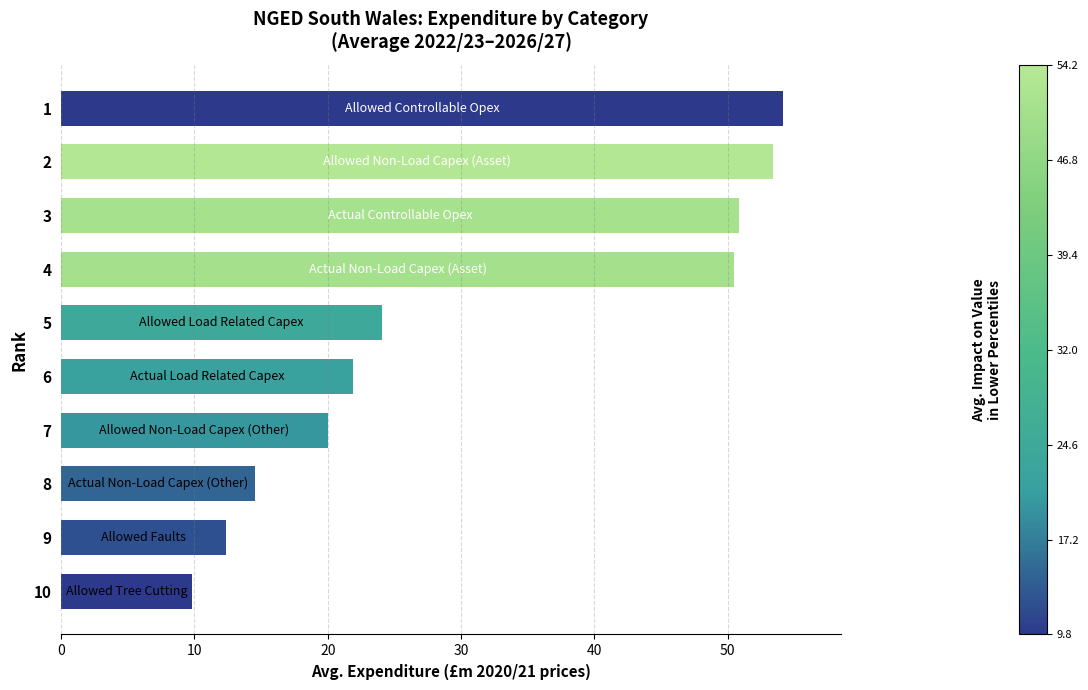

At which category does the chart reach its minimum across all series?

10